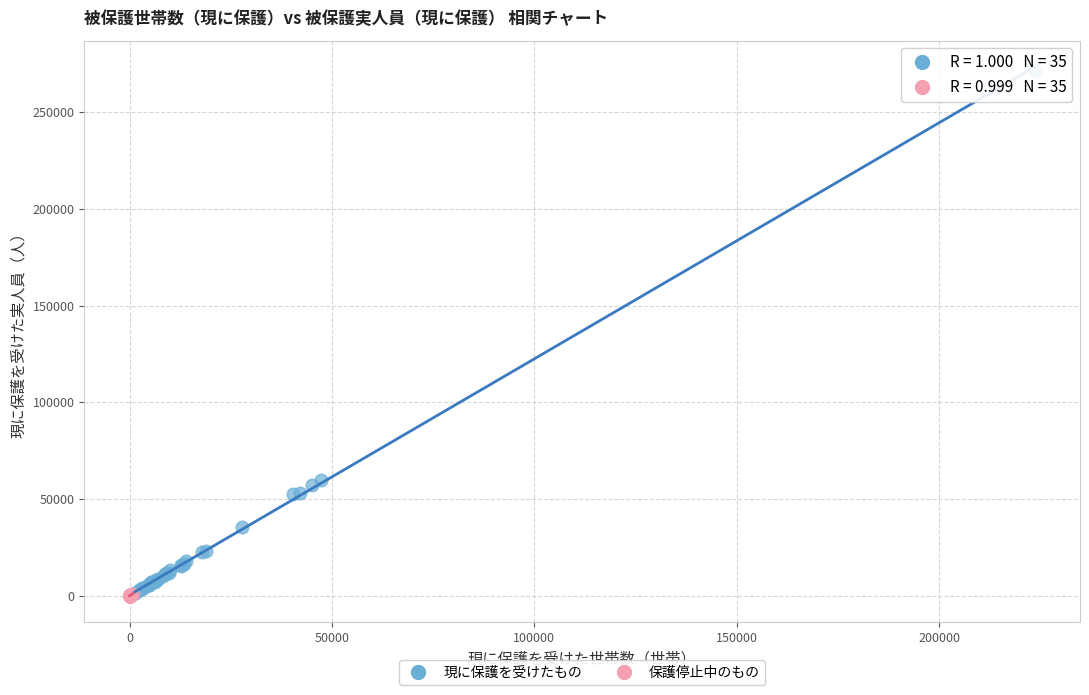

Which series has the largest Y range (max minus min)?

現に保護を受けたもの